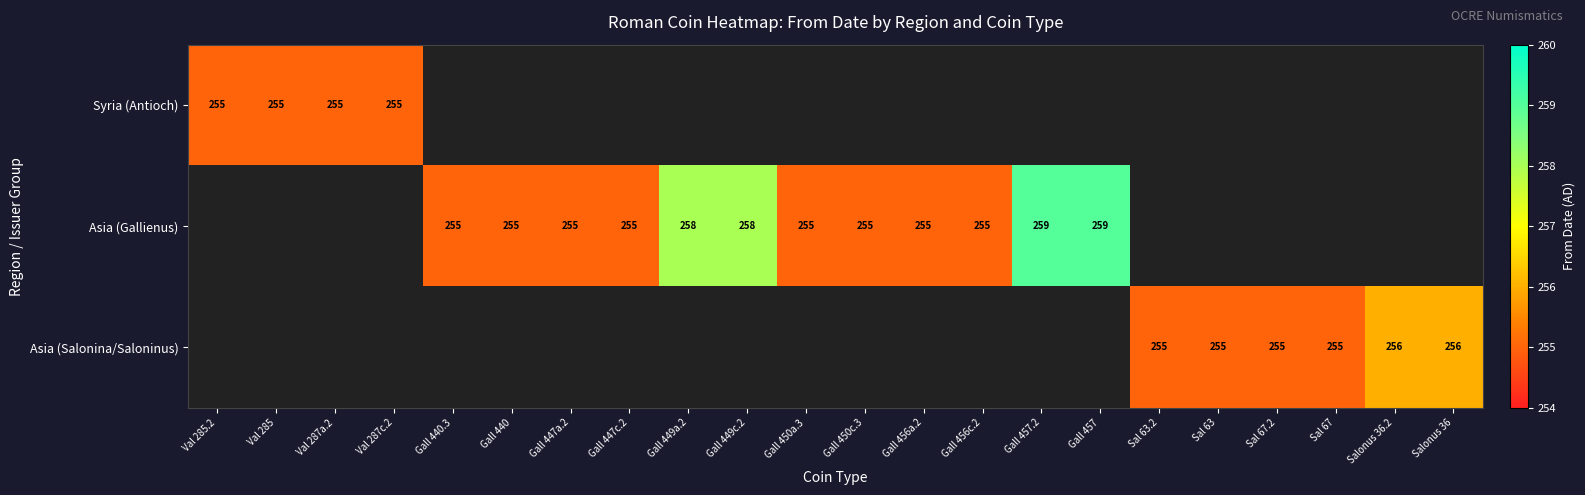

What is the smallest value displayed?

255.0